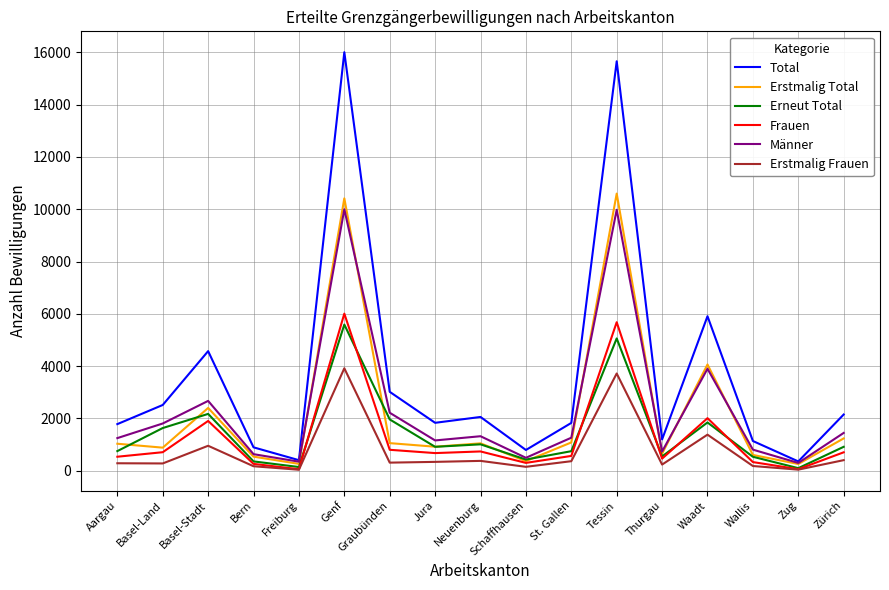

What is the spread (max minus min) of values at Genf?

12088